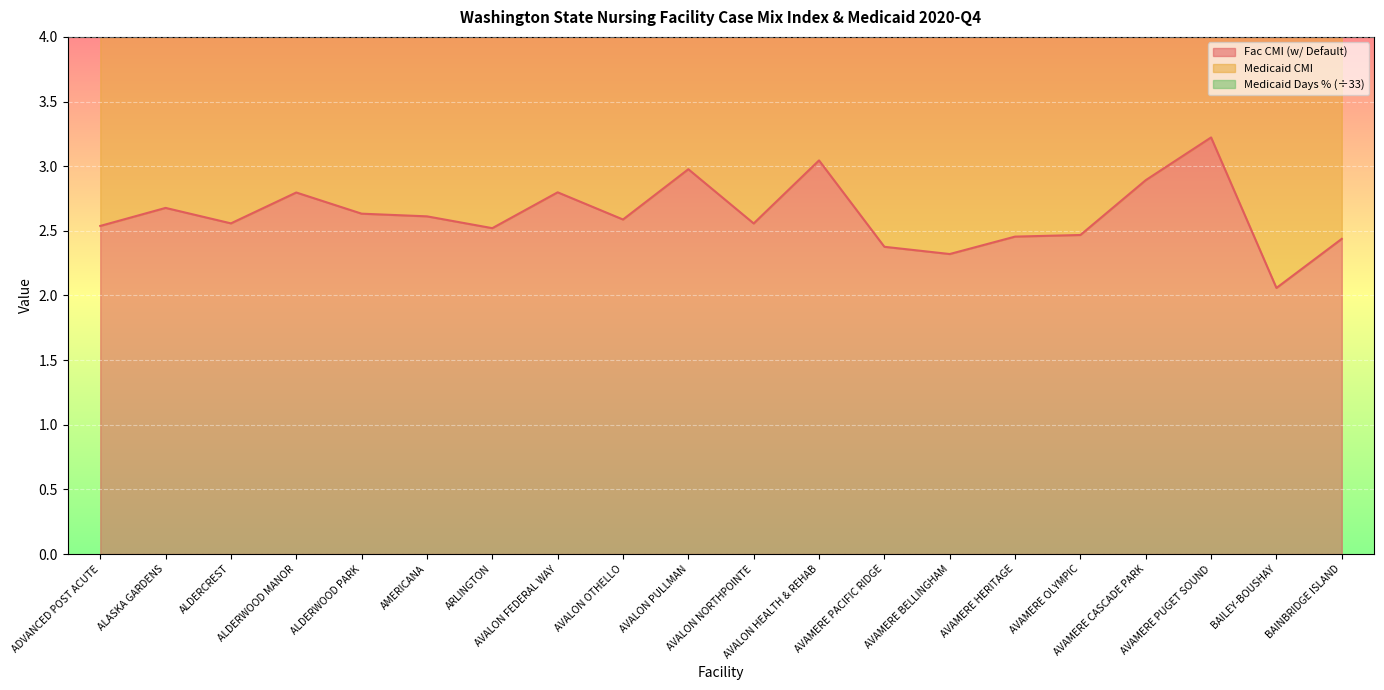

What is the difference between the Fac CMI values at BAINBRIDGE ISLAND and ALDERWOOD MANOR?

0.4